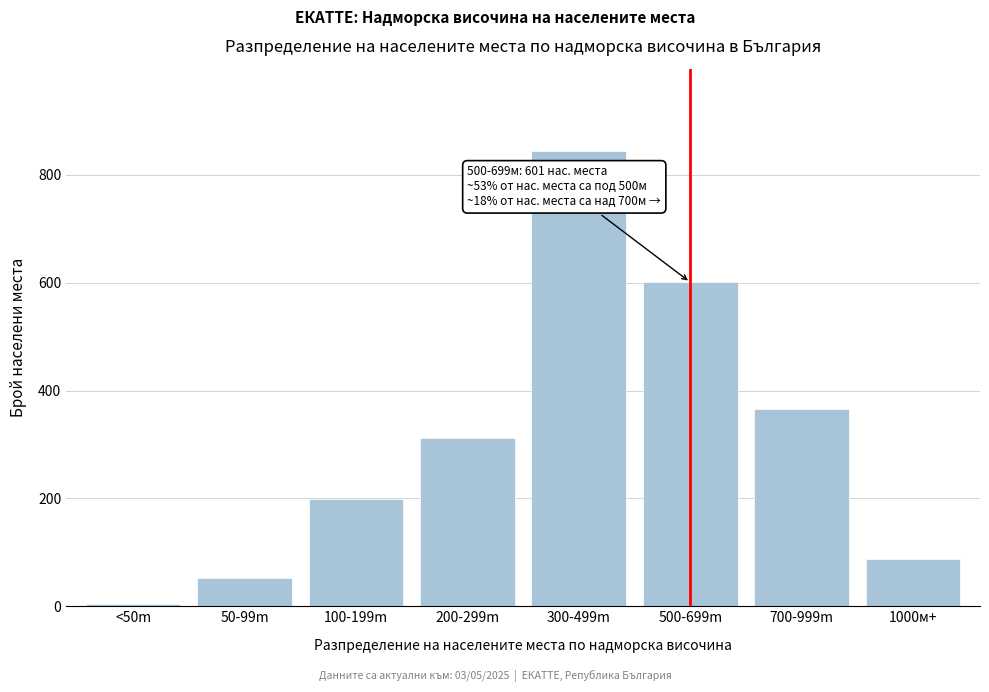

Reading right to left, extract all data points from this chart.

88	365	601	845	312	198	52	5